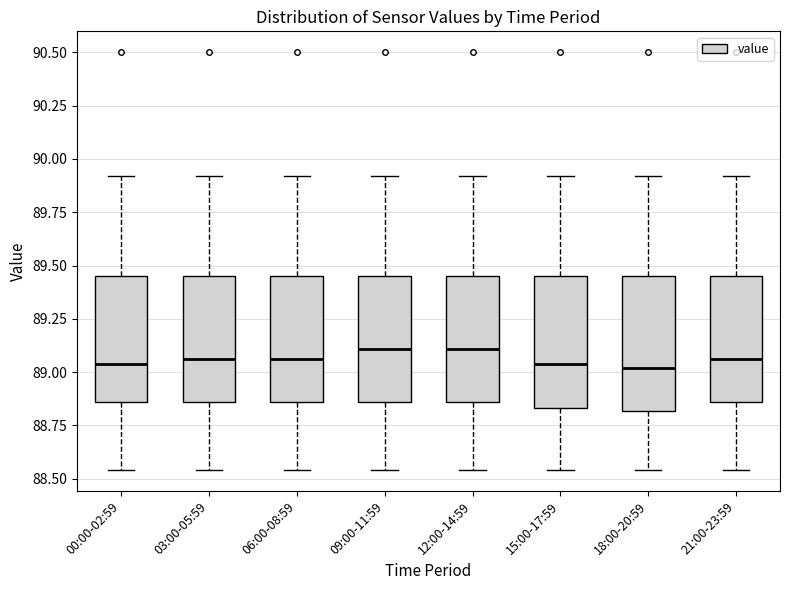

Reading left to right, read every box against the y-axis: the position of its median line, the range the box covers, and the ends of its whiskers. The values are not printed on the chart, so give them approximately, as read against the axis.

00:00-02:59: median 89.05, box 88.85 to 89.45, whiskers 88.55 to 89.90
03:00-05:59: median 89.05, box 88.85 to 89.45, whiskers 88.55 to 89.90
06:00-08:59: median 89.05, box 88.85 to 89.45, whiskers 88.55 to 89.90
09:00-11:59: median 89.10, box 88.85 to 89.45, whiskers 88.55 to 89.90
12:00-14:59: median 89.10, box 88.85 to 89.45, whiskers 88.55 to 89.90
15:00-17:59: median 89.05, box 88.85 to 89.45, whiskers 88.55 to 89.90
18:00-20:59: median 89.00, box 88.80 to 89.45, whiskers 88.55 to 89.90
21:00-23:59: median 89.05, box 88.85 to 89.45, whiskers 88.55 to 89.90